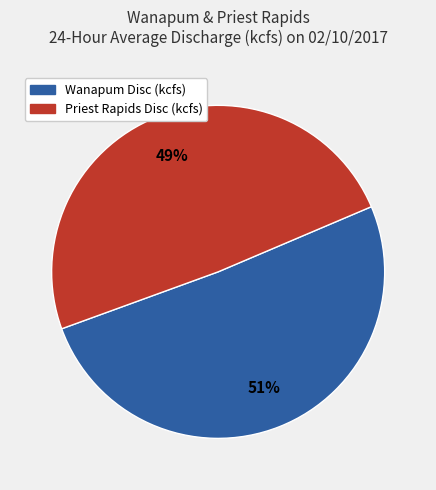

To the nearest percent, what is the average slice percentage?

50%